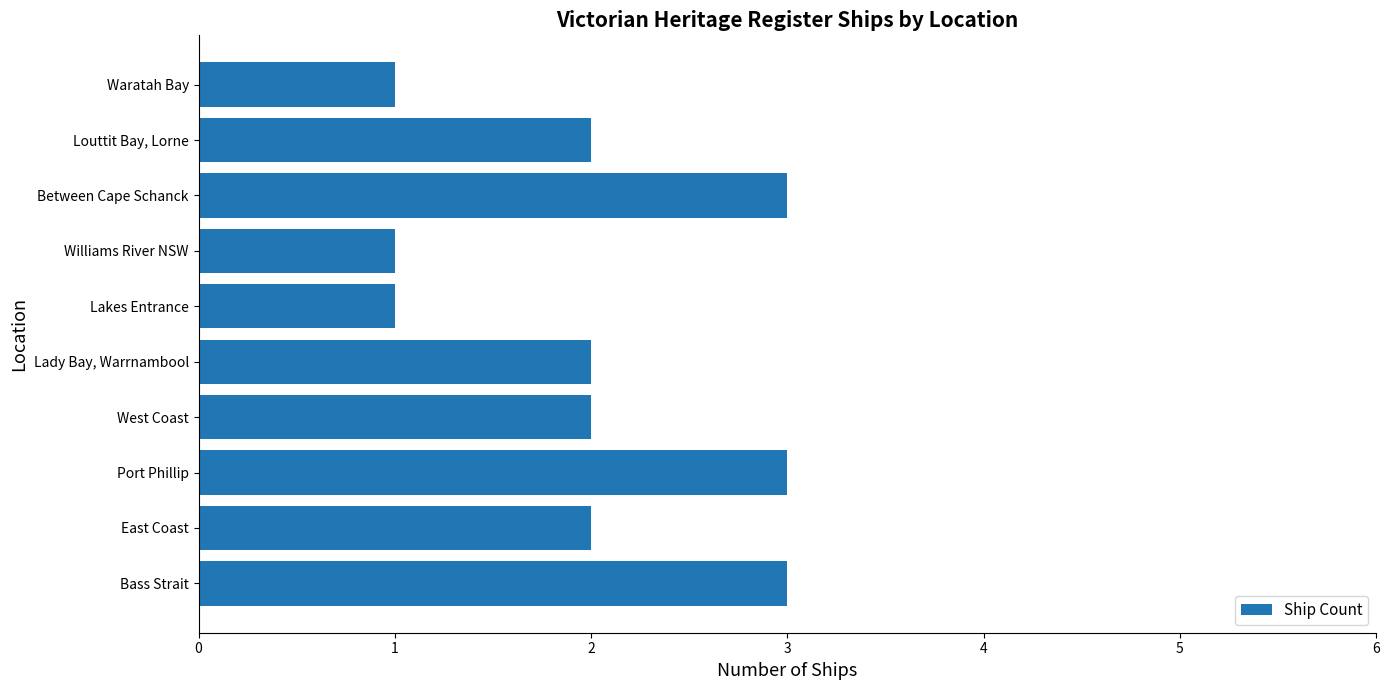

What is the ratio of the value at Lakes Entrance to the value at Williams River NSW?

1.0